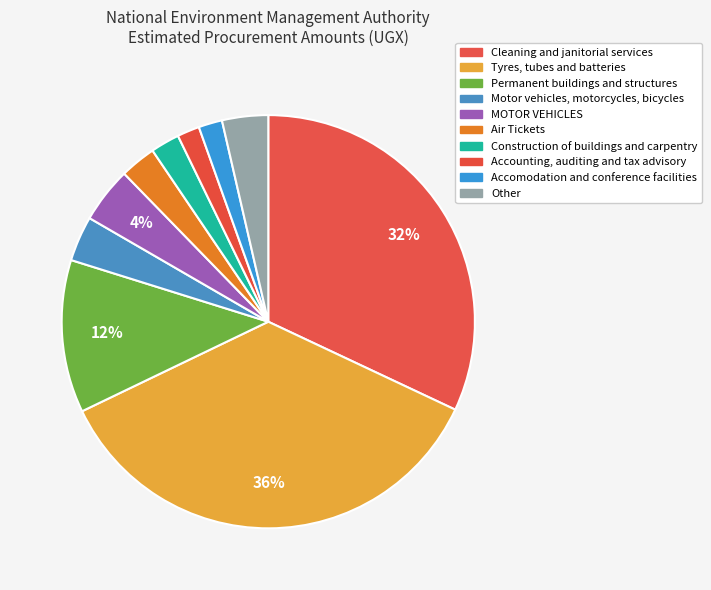

Is the sum of Construction of buildings and carpentry and Tyres, tubes and batteries greater than half?

No